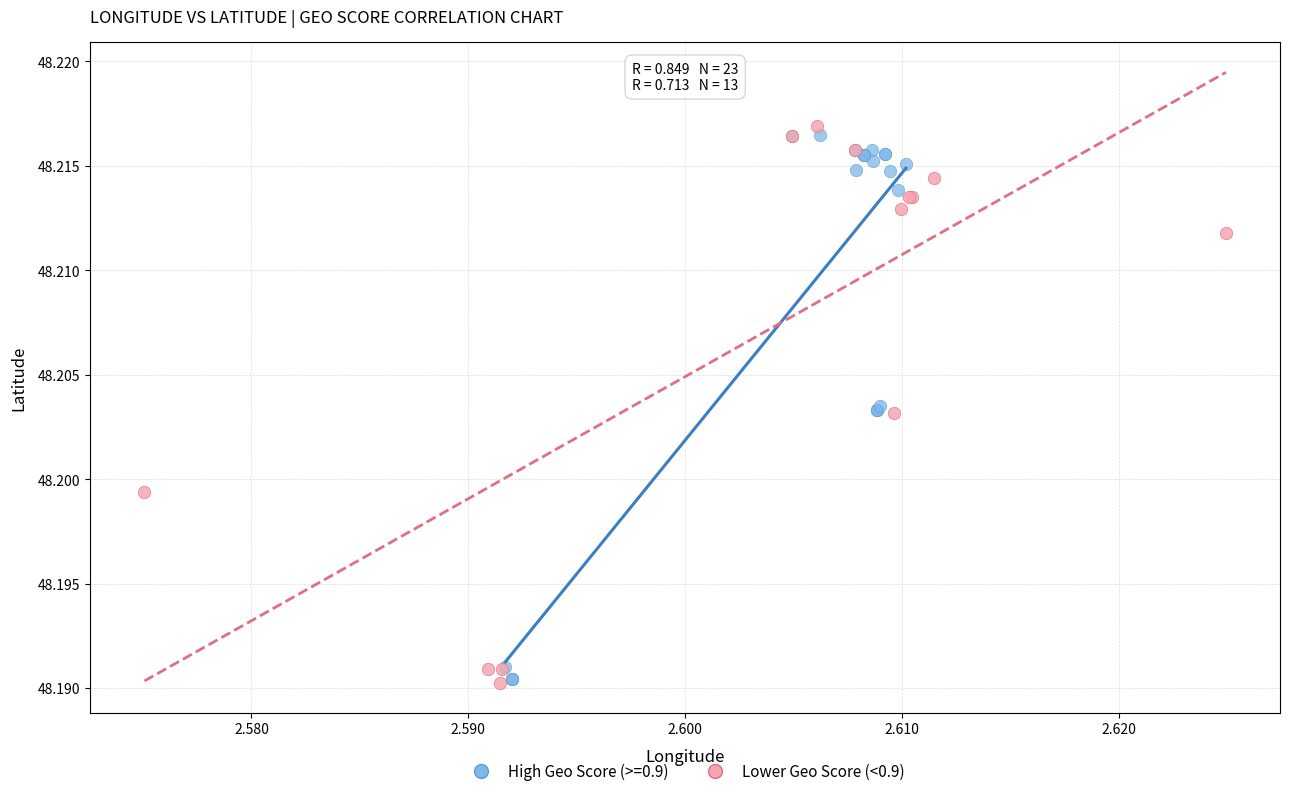

What are all the series names shown in the legend?

High Geo Score (>=0.9), Lower Geo Score (<0.9)